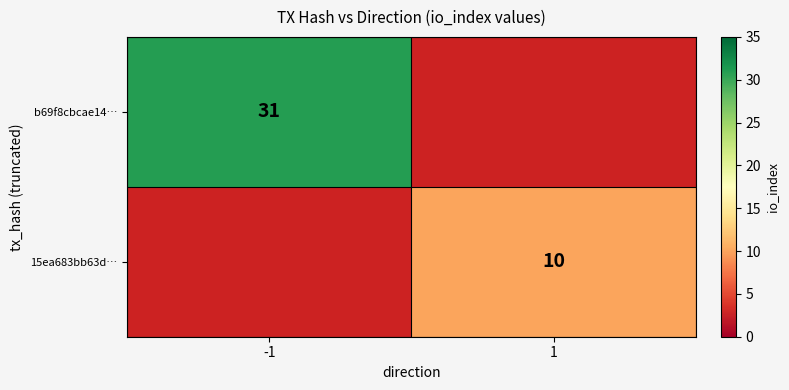

The value of 15ea683bb63d… at 1 is 15. True or false?

False